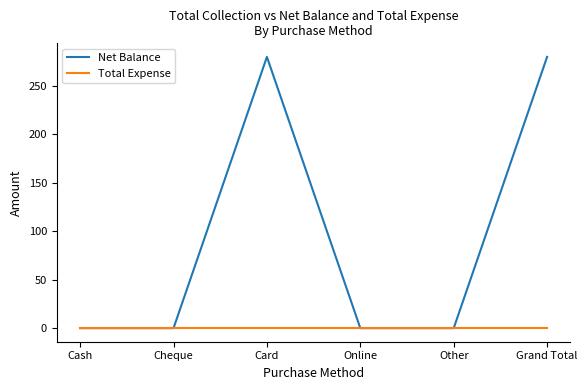

Is the value of Total Expense at Cheque greater than the value of Net Balance at Grand Total?

No